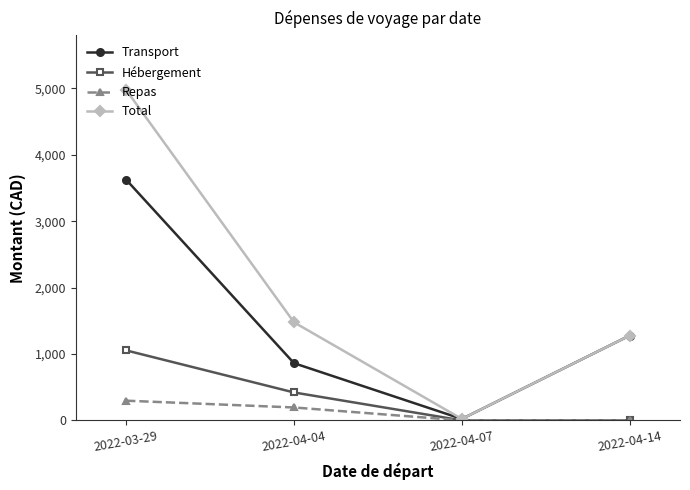

What is the spread (max minus min) of values at 2022-04-04?

1282.4